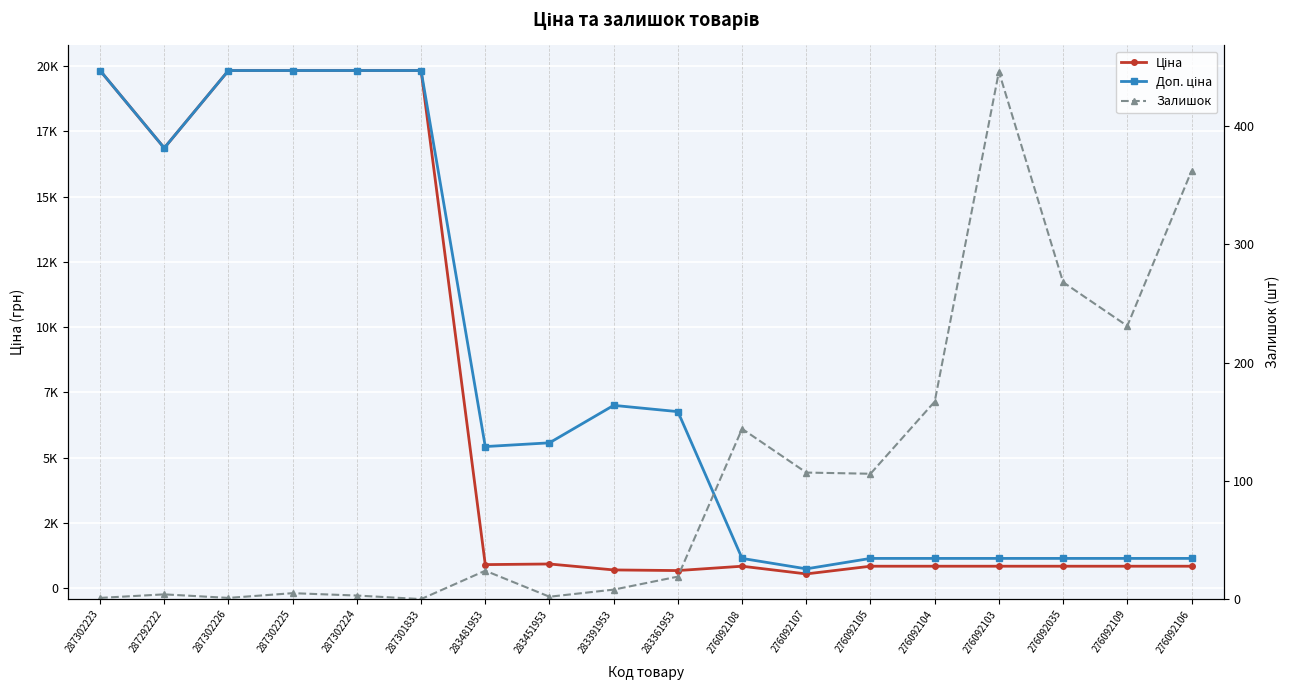

Rank the categories by Ціна value from lowest to highest.

276092107, 283361953, 283391953, 276092108, 276092105, 276092104, 276092103, 276092035, 276092109, 276092106, 283481953, 283451953, 287292222, 287302223, 287302226, 287302225, 287302224, 287301833